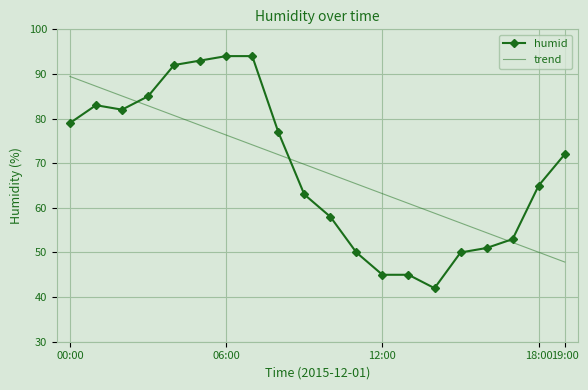

What is the maximum value shown in the chart?

94.0